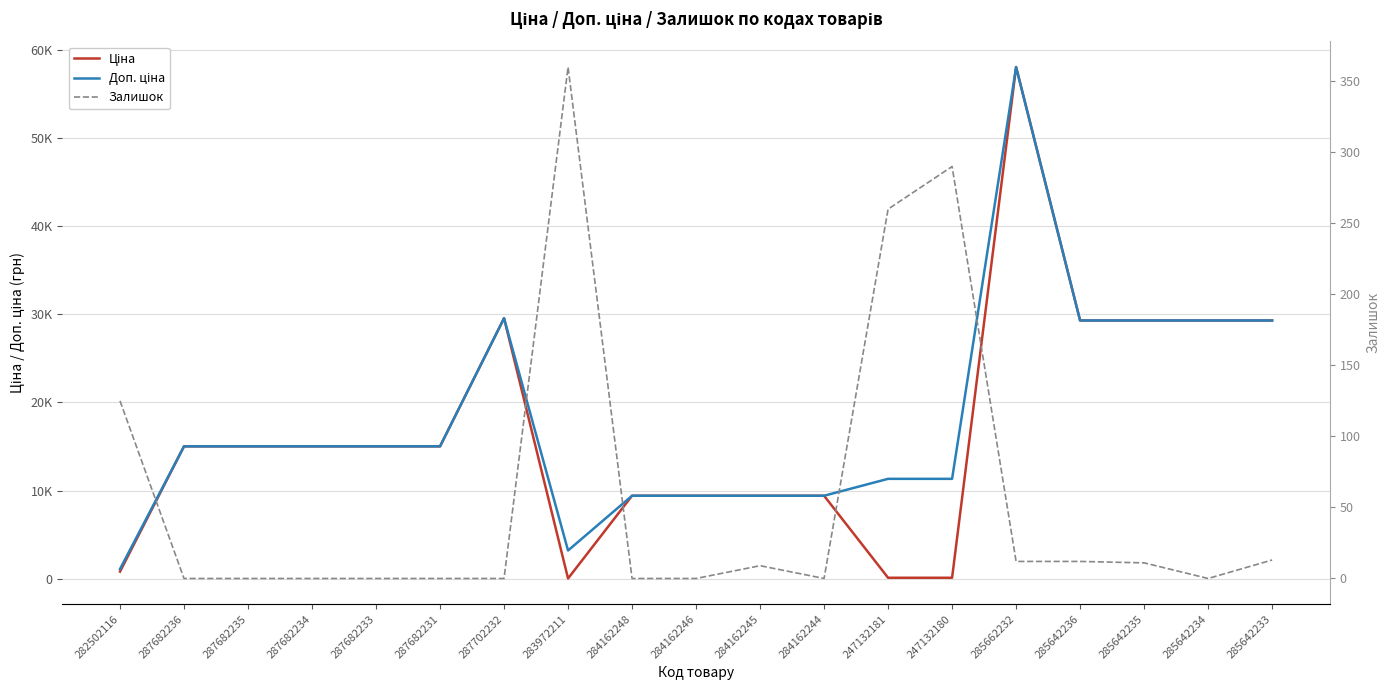

True or false: Ціна and Залишок cross at least once.

True